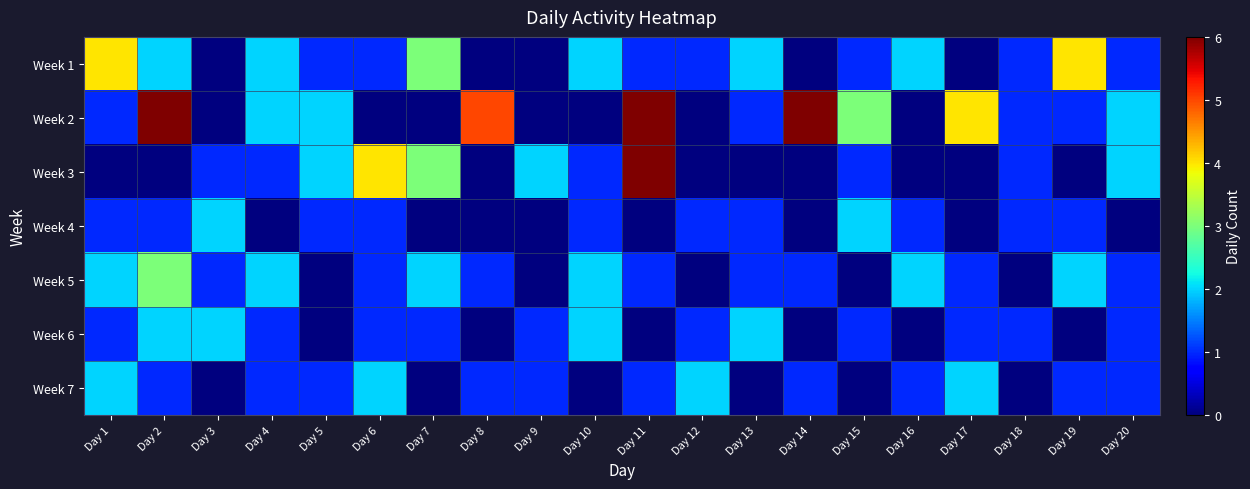

Reading right to left, transcribe all the data shown in this chart.

Week 1: Day 20=1	Day 19=4	Day 18=1	Day 17=0	Day 16=2	Day 15=1	Day 14=0	Day 13=2	Day 12=1	Day 11=1	Day 10=2	Day 9=0	Day 8=0	Day 7=3	Day 6=1	Day 5=1	Day 4=2	Day 3=0	Day 2=2	Day 1=4
Week 2: Day 20=2	Day 19=1	Day 18=1	Day 17=4	Day 16=0	Day 15=3	Day 14=6	Day 13=1	Day 12=0	Day 11=6	Day 10=0	Day 9=0	Day 8=5	Day 7=0	Day 6=0	Day 5=2	Day 4=2	Day 3=0	Day 2=6	Day 1=1
Week 3: Day 20=2	Day 19=0	Day 18=1	Day 17=0	Day 16=0	Day 15=1	Day 14=0	Day 13=0	Day 12=0	Day 11=6	Day 10=1	Day 9=2	Day 8=0	Day 7=3	Day 6=4	Day 5=2	Day 4=1	Day 3=1	Day 2=0	Day 1=0
Week 4: Day 20=0	Day 19=1	Day 18=1	Day 17=0	Day 16=1	Day 15=2	Day 14=0	Day 13=1	Day 12=1	Day 11=0	Day 10=1	Day 9=0	Day 8=0	Day 7=0	Day 6=1	Day 5=1	Day 4=0	Day 3=2	Day 2=1	Day 1=1
Week 5: Day 20=1	Day 19=2	Day 18=0	Day 17=1	Day 16=2	Day 15=0	Day 14=1	Day 13=1	Day 12=0	Day 11=1	Day 10=2	Day 9=0	Day 8=1	Day 7=2	Day 6=1	Day 5=0	Day 4=2	Day 3=1	Day 2=3	Day 1=2
Week 6: Day 20=1	Day 19=0	Day 18=1	Day 17=1	Day 16=0	Day 15=1	Day 14=0	Day 13=2	Day 12=1	Day 11=0	Day 10=2	Day 9=1	Day 8=0	Day 7=1	Day 6=1	Day 5=0	Day 4=1	Day 3=2	Day 2=2	Day 1=1
Week 7: Day 20=1	Day 19=1	Day 18=0	Day 17=2	Day 16=1	Day 15=0	Day 14=1	Day 13=0	Day 12=2	Day 11=1	Day 10=0	Day 9=1	Day 8=1	Day 7=0	Day 6=2	Day 5=1	Day 4=1	Day 3=0	Day 2=1	Day 1=2